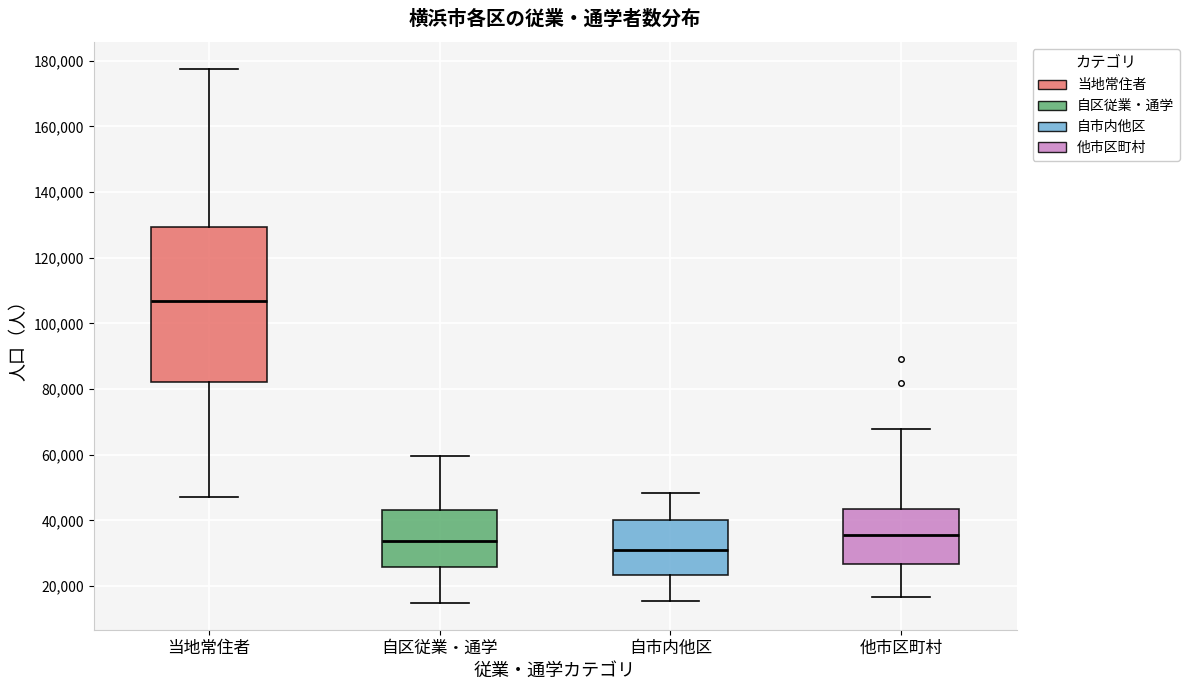

Reading left to right, read every box against the y-axis: the position of its median line, the range the box covers, and the ends of its whiskers. The values are not printed on the chart, so give them approximately, as read against the axis.

当地常住者: median 106000, box 82000 to 130000, whiskers 48000 to 178000
自区従業・通学: median 34000, box 26000 to 44000, whiskers 14000 to 60000
自市内他区: median 32000, box 24000 to 40000, whiskers 16000 to 48000
他市区町村: median 36000, box 26000 to 44000, whiskers 16000 to 68000